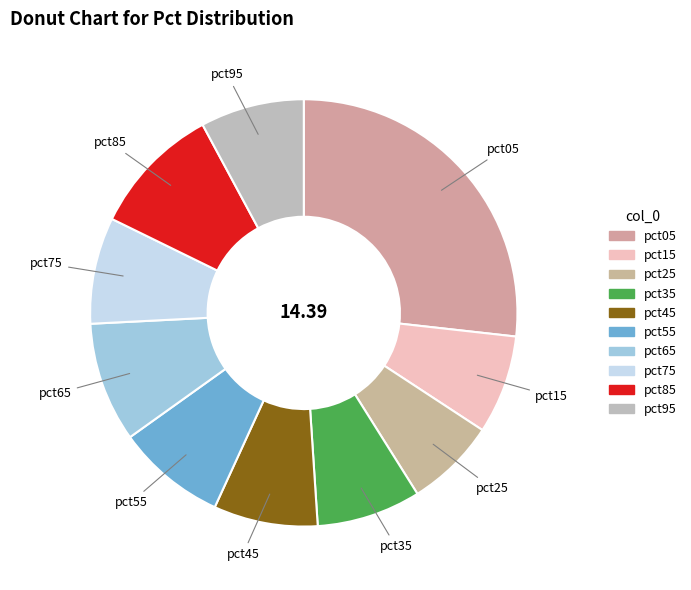

Is pct65 the majority of the pie?

No